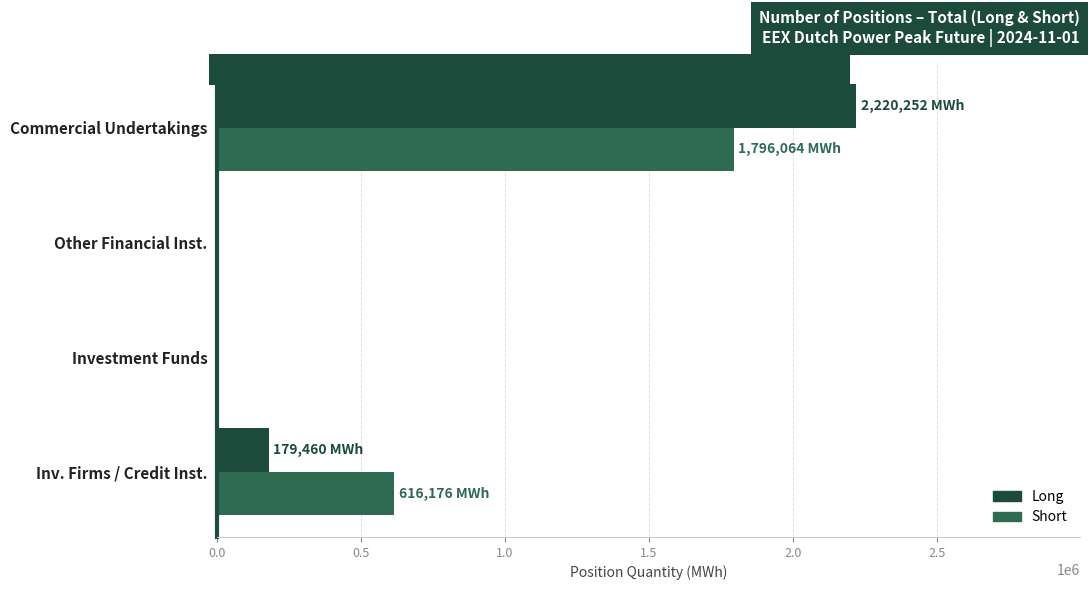

At which category is the sum across all series the highest?

Commercial Undertakings